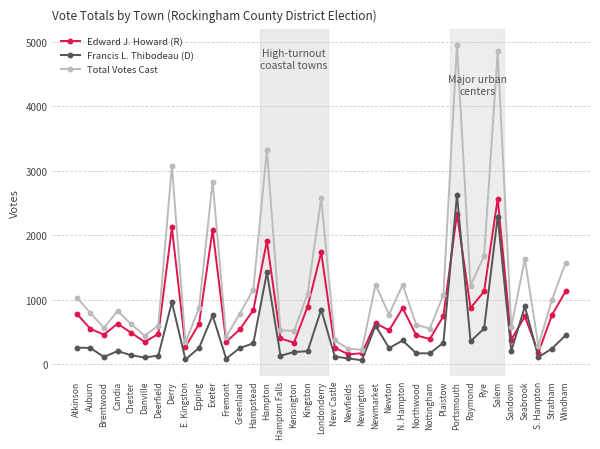

List the series in order of their overall mean, highest first.

Total Votes Cast, Edward J. Howard (R), Francis L. Thibodeau (D)